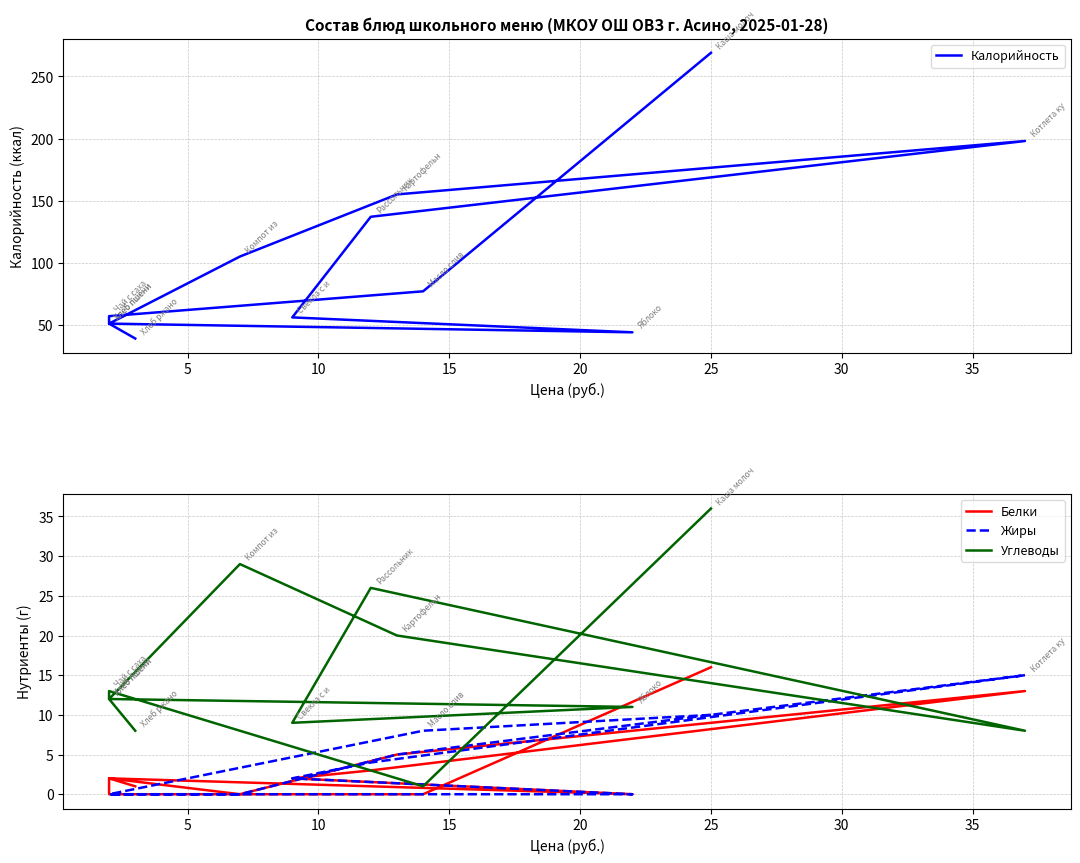

Reading right to left, what are all the values shown in this chart?

Калорийность: 39	51	105	155	198	137	56	44	51	57	77	269
Белки: 1	2	0	5	13	3	2	0	2	0	0	16
Жиры: 0	0	0	5	15	4	2	0	0	0	8	10
Углеводы: 8	12	29	20	8	26	9	11	12	13	1	36